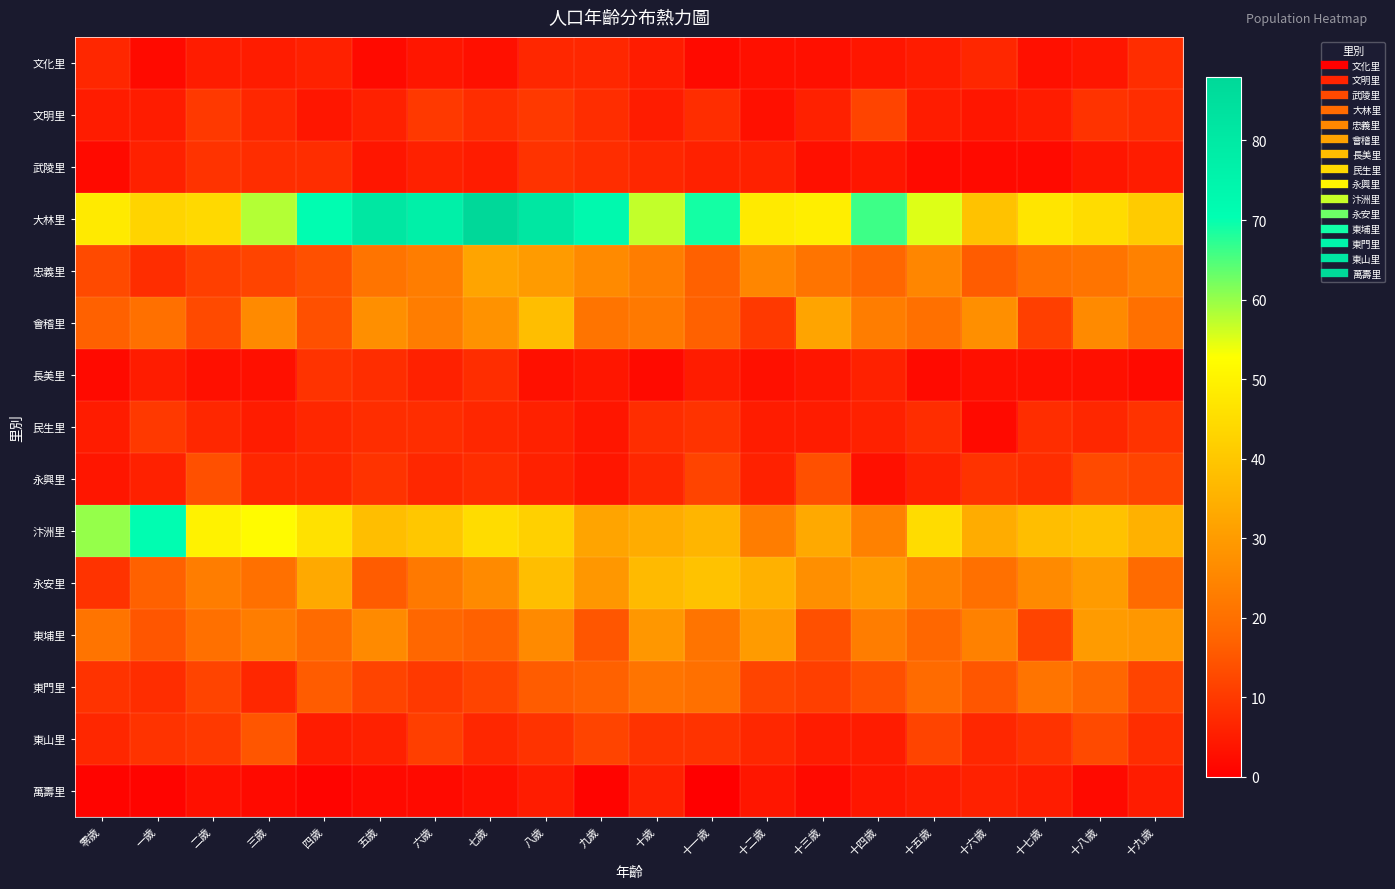

Which has a higher value, 九歲 or 十八歲?

九歲